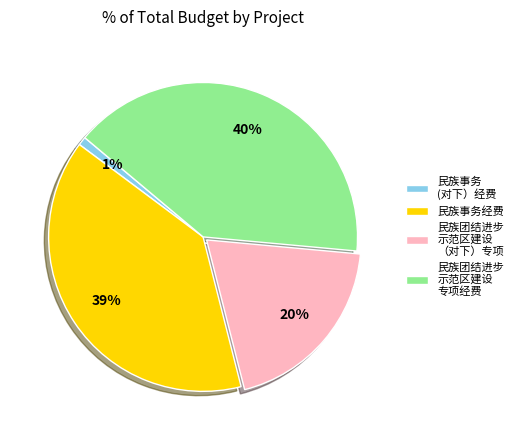

What percentage is the 民族事务 (对下）经费 slice, to the nearest percent?

1%